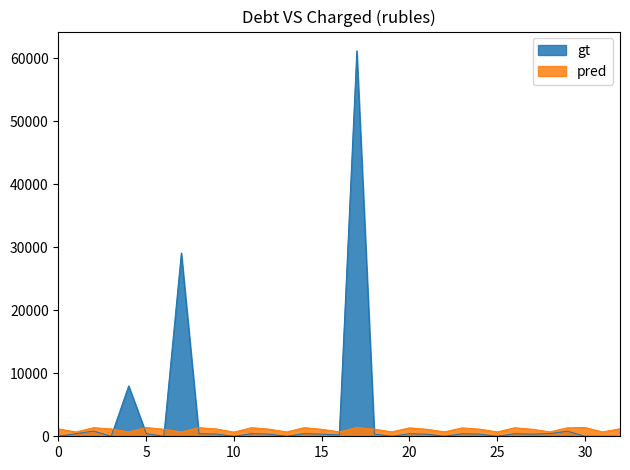

How many interior local peaks does the gt series have?

10